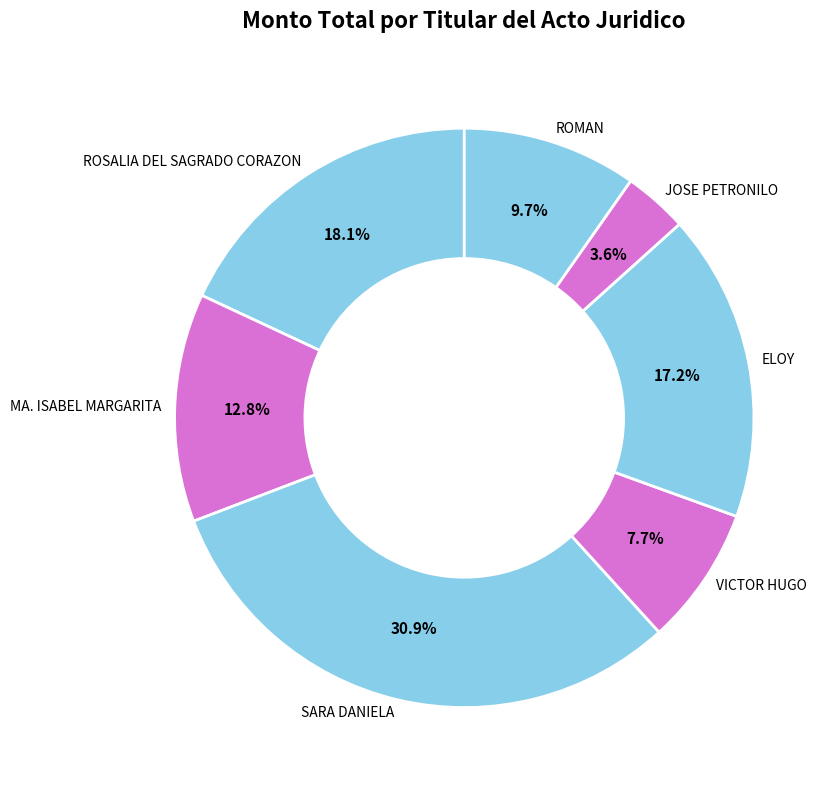

What percentage is the ROSALIA DEL SAGRADO CORAZON slice, to the nearest percent?

18%